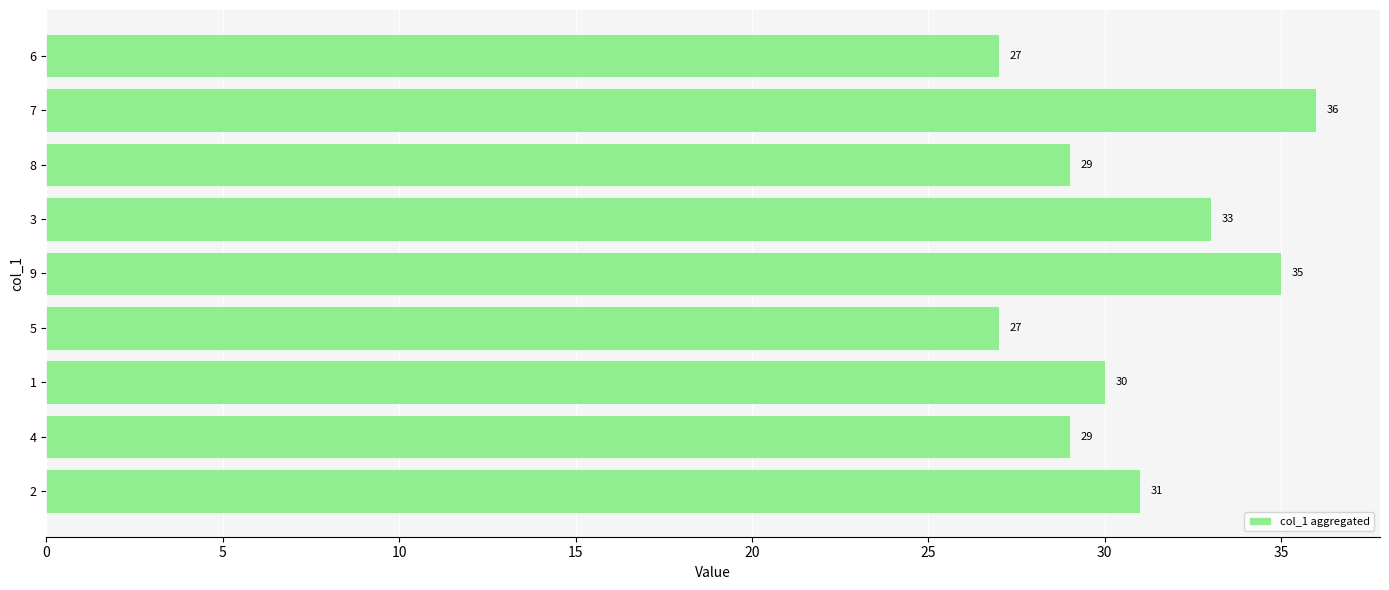

What is the difference between the maximum and minimum values?

9